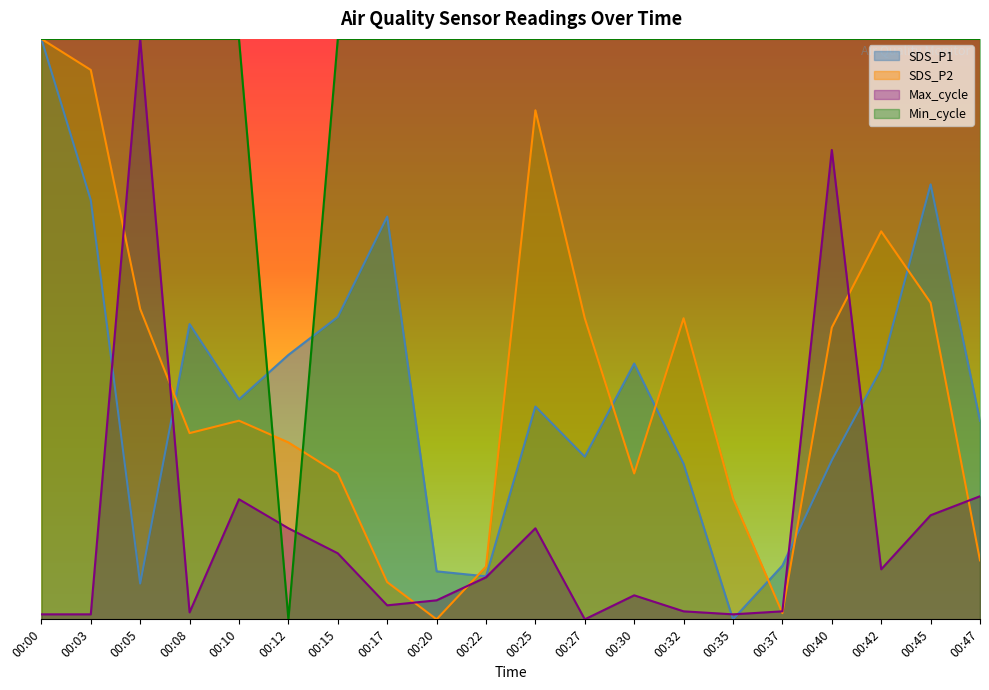

True or false: Max_cycle and SDS_P1 cross at least once.

True